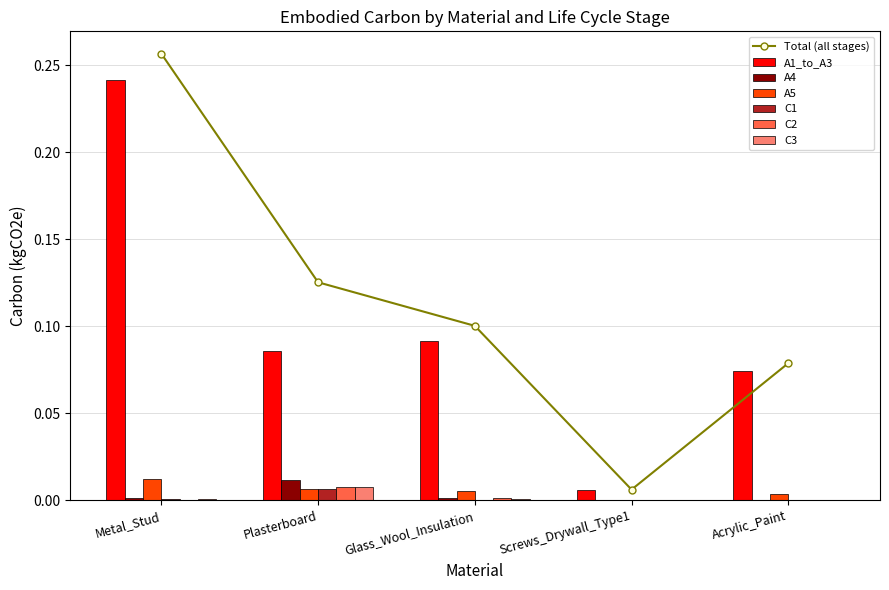

The C1 series shows 0.0 at Glass_Wool_Insulation. True or false?

True